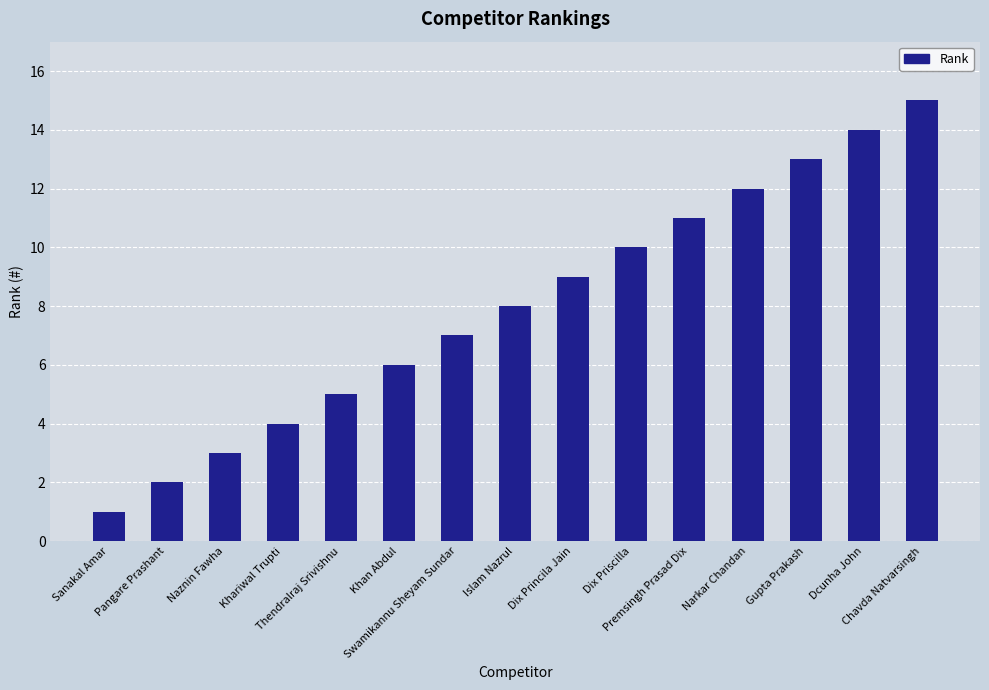

What is the difference between the values at Islam Nazrul and Swamikannu Sheyam Sundar?

1